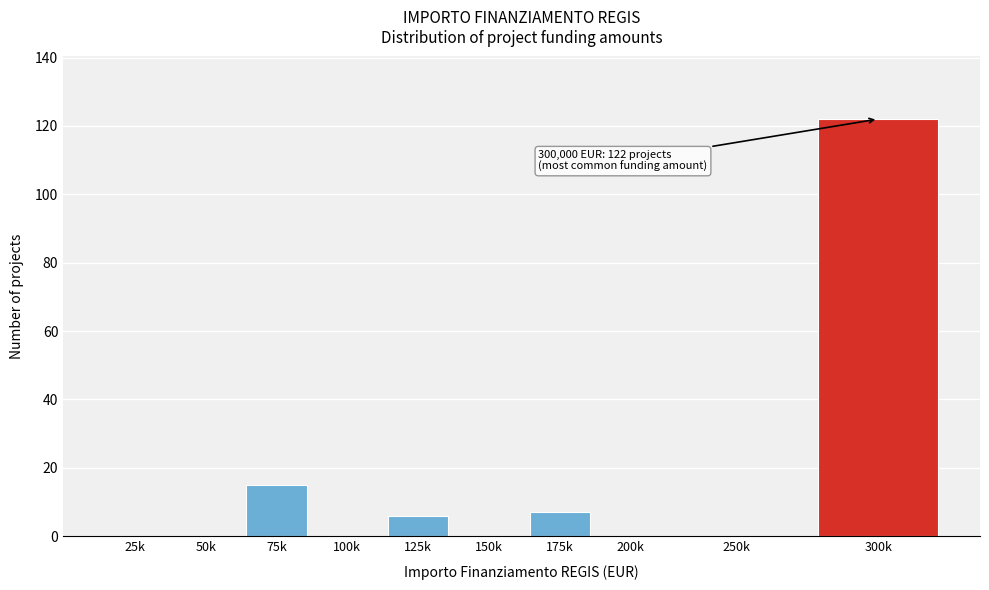

Reading right to left, what are all the values shown in this chart?

300k=122	250k=0	200k=0	175k=7	150k=0	125k=6	100k=0	75k=15	50k=0	25k=0